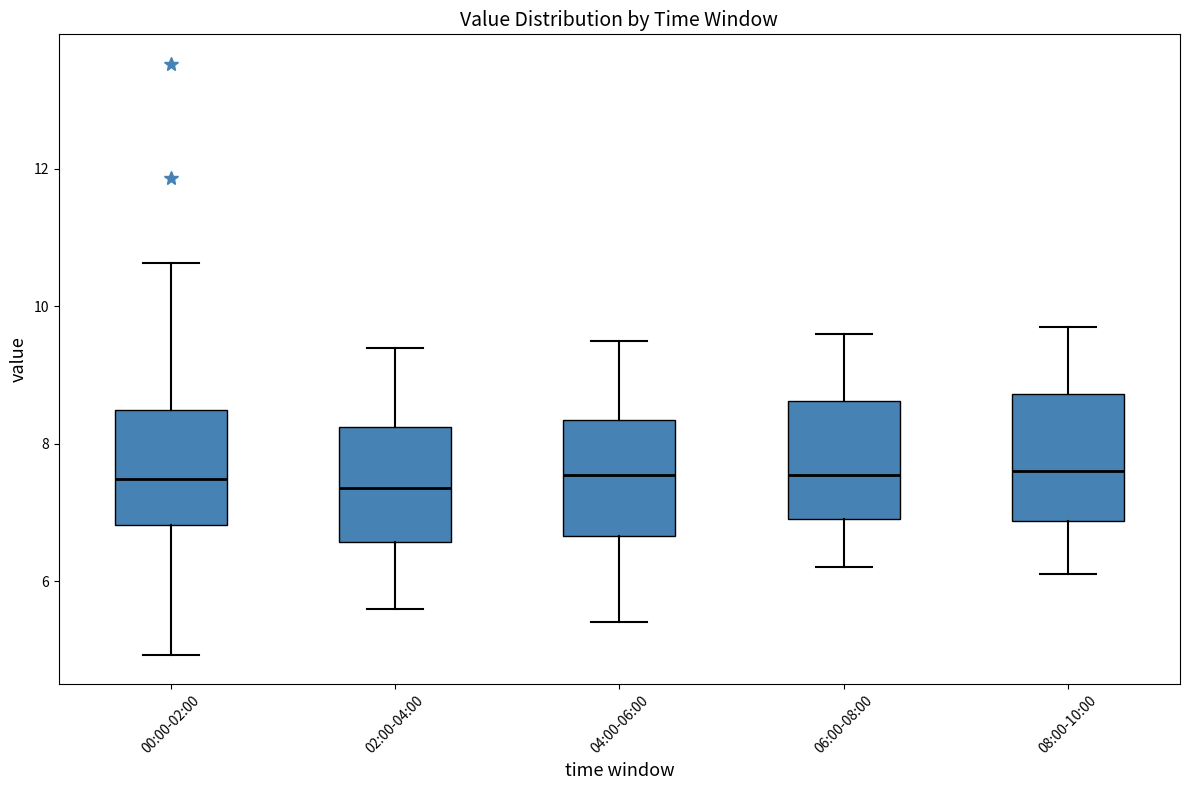

Reading left to right, transcribe this box plot: for each box, give where its median line is, the range the box spans, and where its two whiskers end, as read against the y-axis. The values are not printed on the chart, so give them approximately, as read against the axis.

00:00-02:00: median 7.4, box 6.8 to 8.4, whiskers 5.0 to 10.6
02:00-04:00: median 7.4, box 6.6 to 8.2, whiskers 5.6 to 9.4
04:00-06:00: median 7.6, box 6.6 to 8.4, whiskers 5.4 to 9.6
06:00-08:00: median 7.6, box 7.0 to 8.6, whiskers 6.2 to 9.6
08:00-10:00: median 7.6, box 6.8 to 8.8, whiskers 6.2 to 9.8